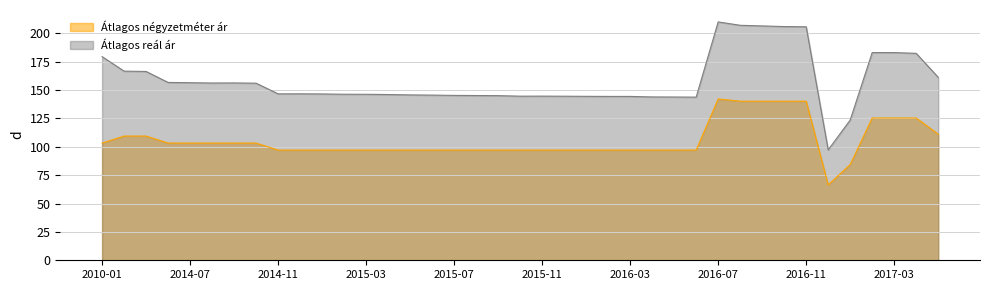

True or false: Átlagos reál ár and Átlagos négyzetméter ár intersect in this chart.

False